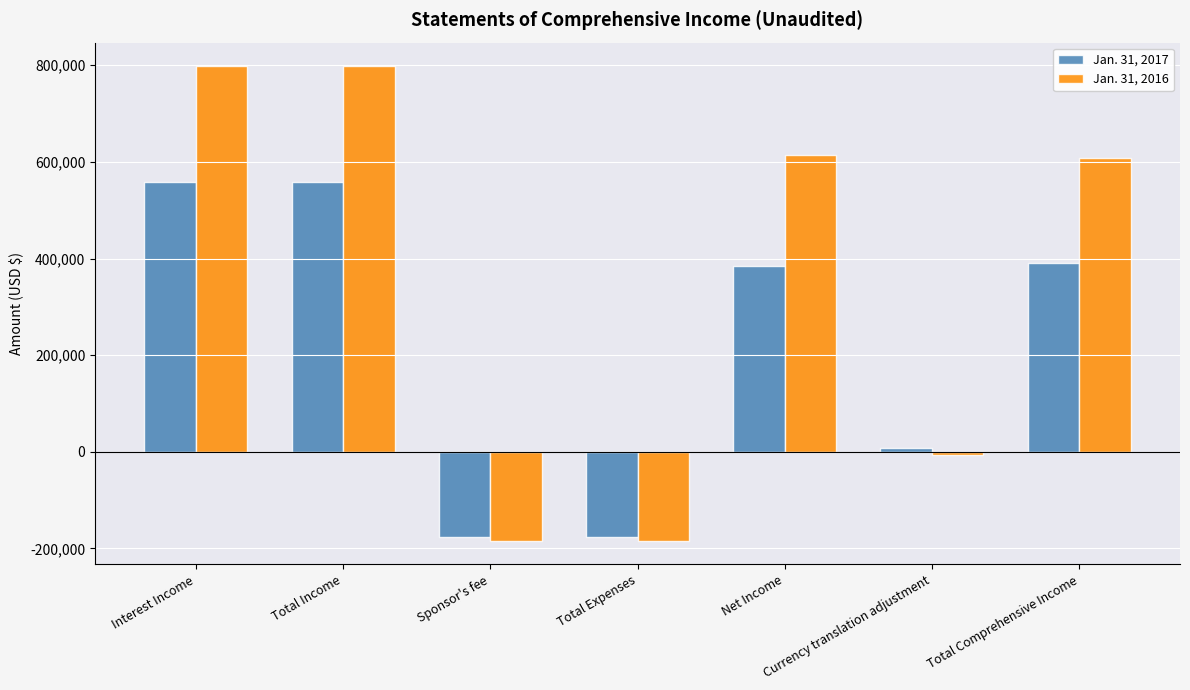

What is the difference between the Jan. 31, 2017 values at Interest Income and Total Expenses?

734505